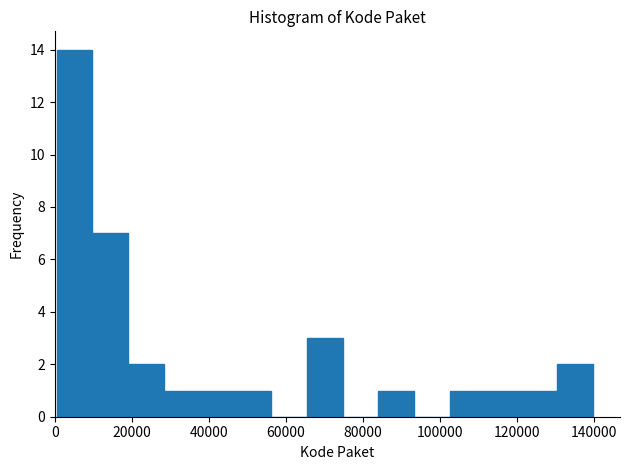

Over which range of the x-axis is the bar tallest?

0 to 10000